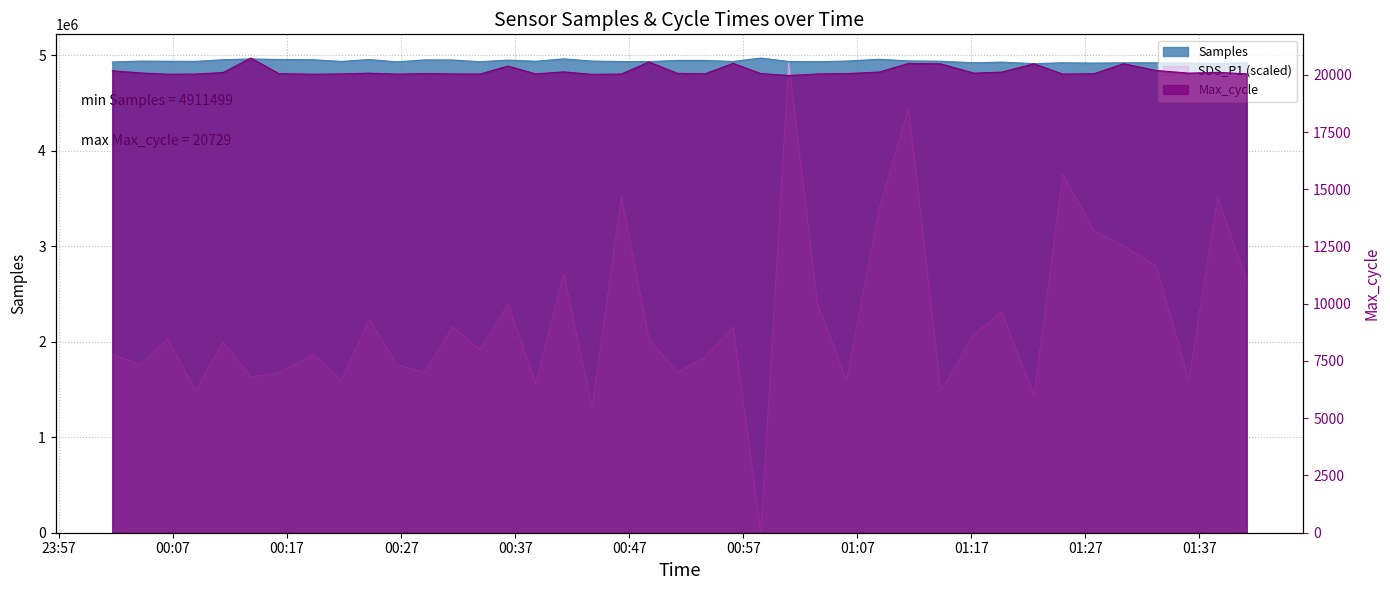

True or false: Samples and Max_cycle intersect in this chart.

False